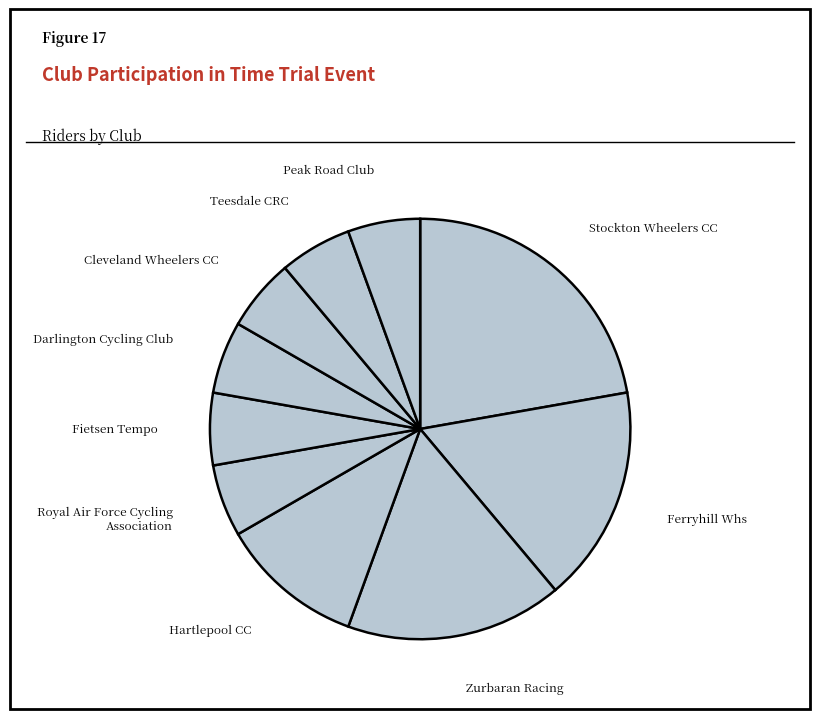

How many slices are in this pie chart?

10